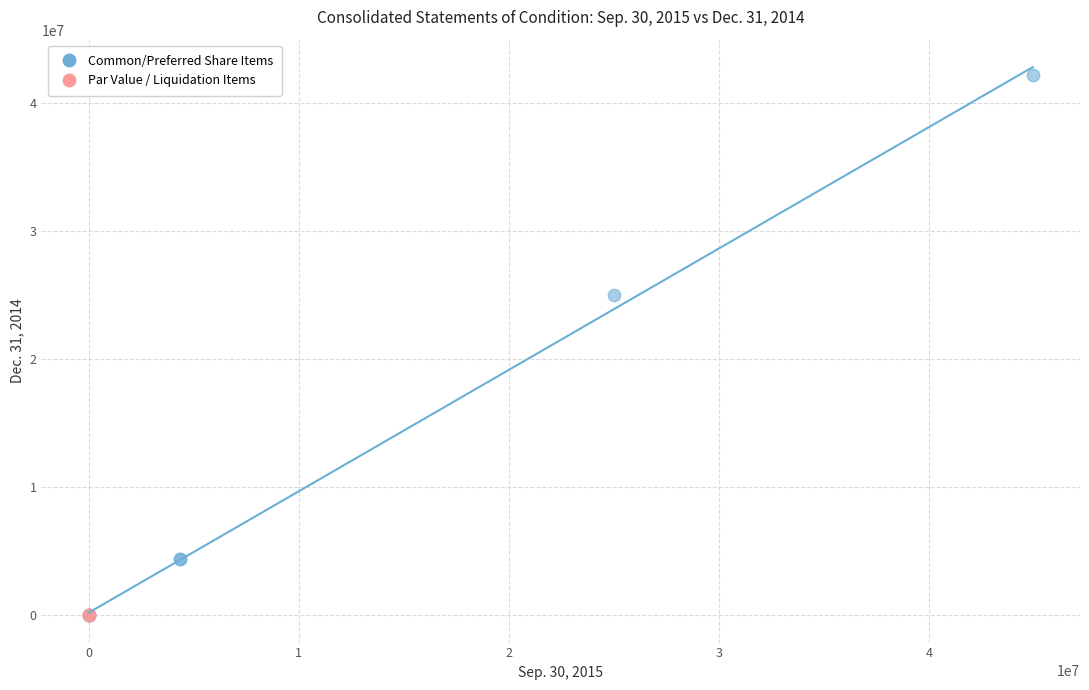

Which series contains the highest Y value?

Common/Preferred Share Items